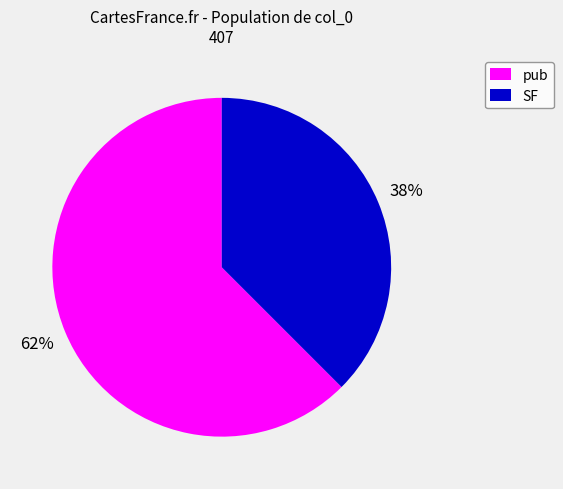

Count the number of slices in the pie.

2